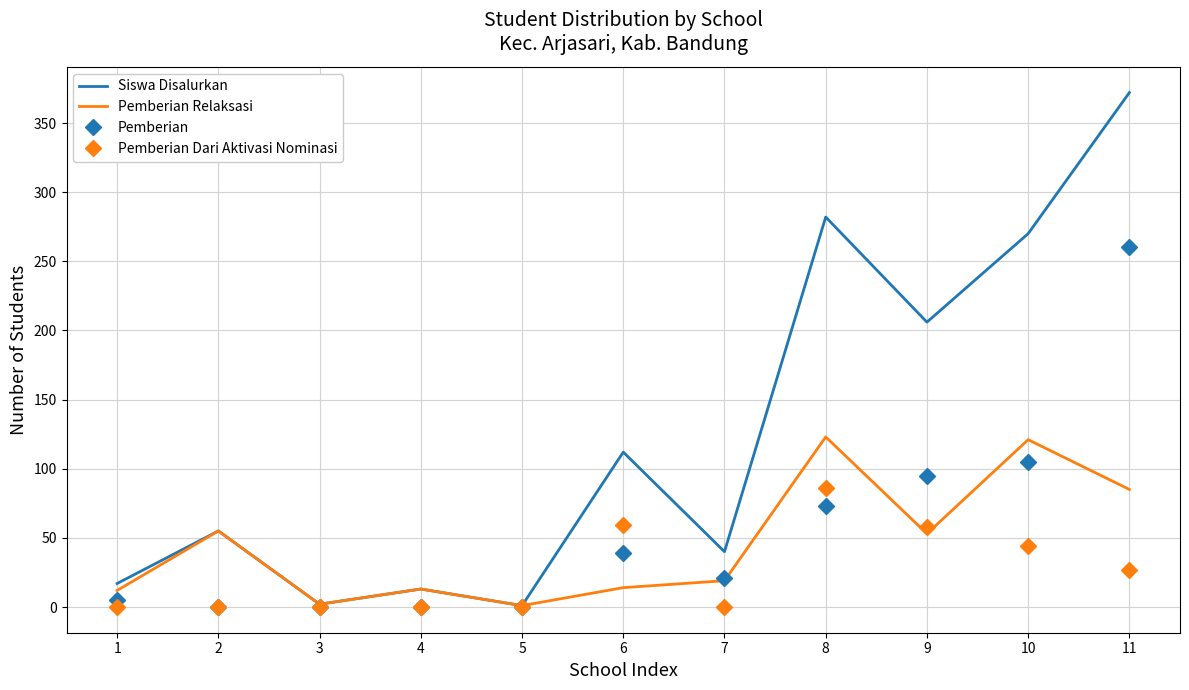

Which series has the widest spread of values?

Siswa Disalurkan